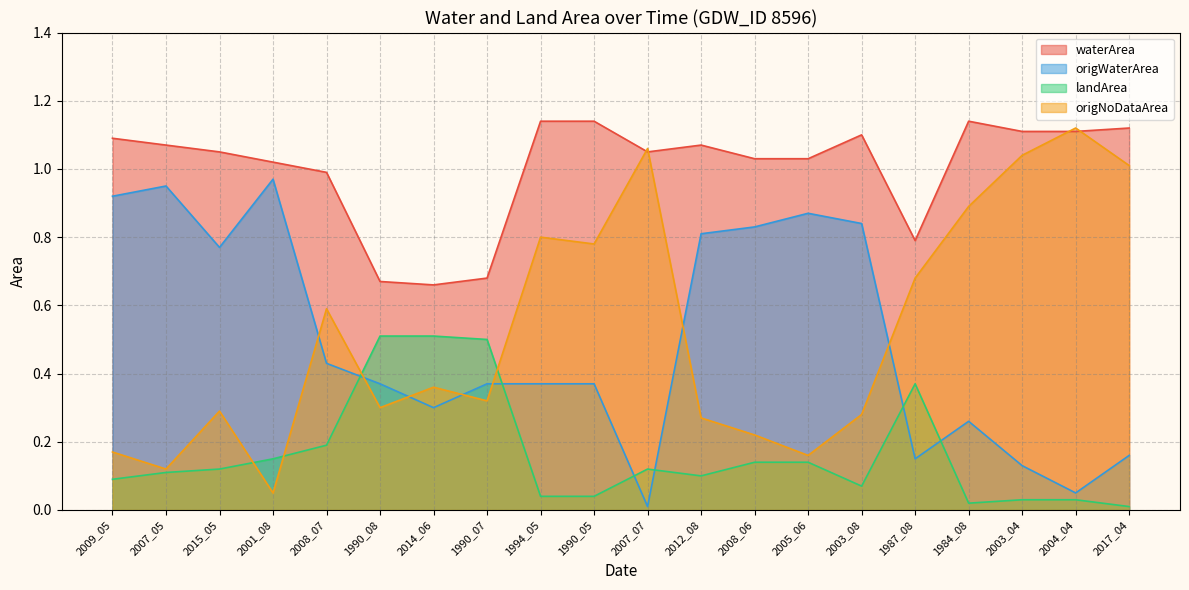

Rank the series at 2012_08 from lowest to highest value.

landArea, origNoDataArea, origWaterArea, waterArea